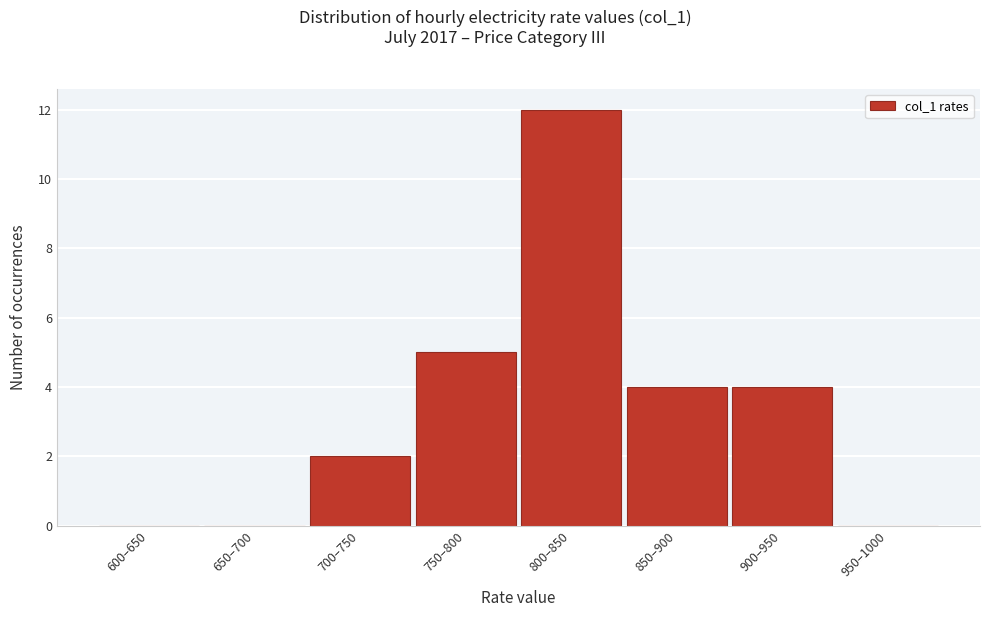

Reading right to left, what are all the values shown in this chart?

950–1000=0	900–950=4	850–900=4	800–850=12	750–800=5	700–750=2	650–700=0	600–650=0